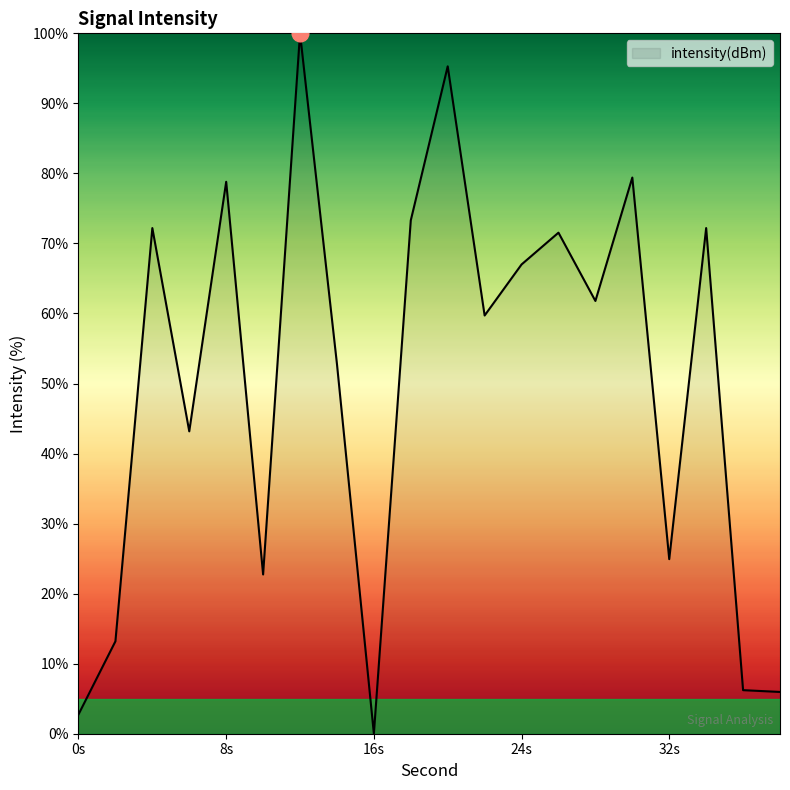

What is the difference between the maximum and minimum values?

100.0